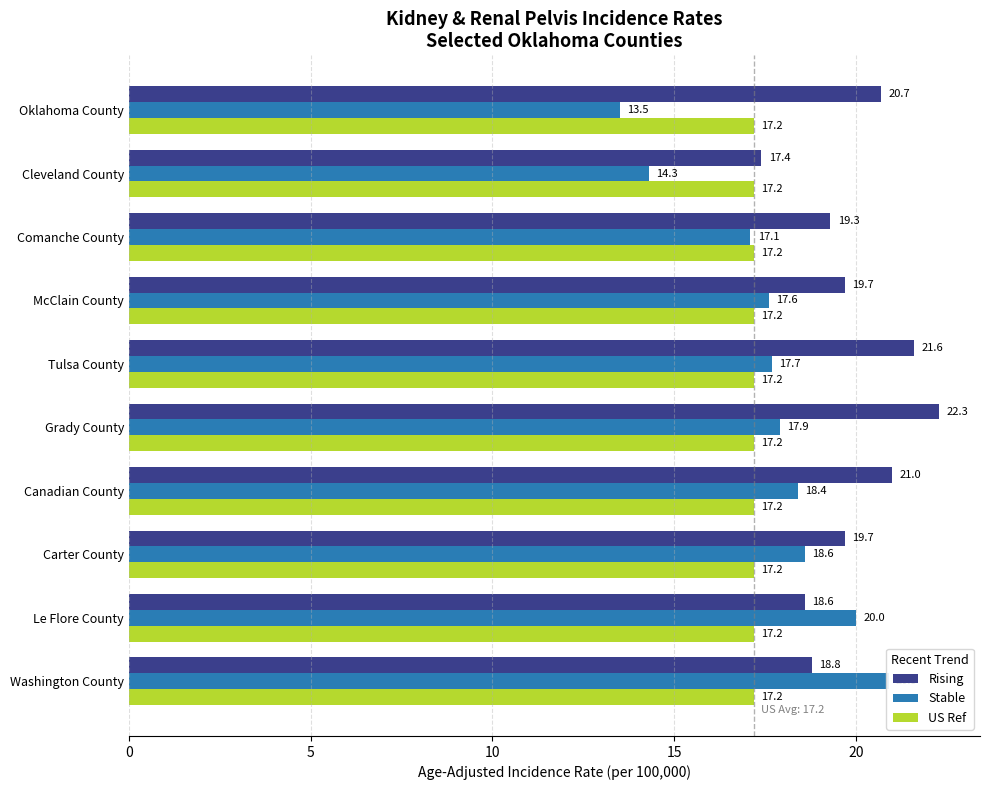

The Rising series shows 30.7 at Oklahoma County. True or false?

False